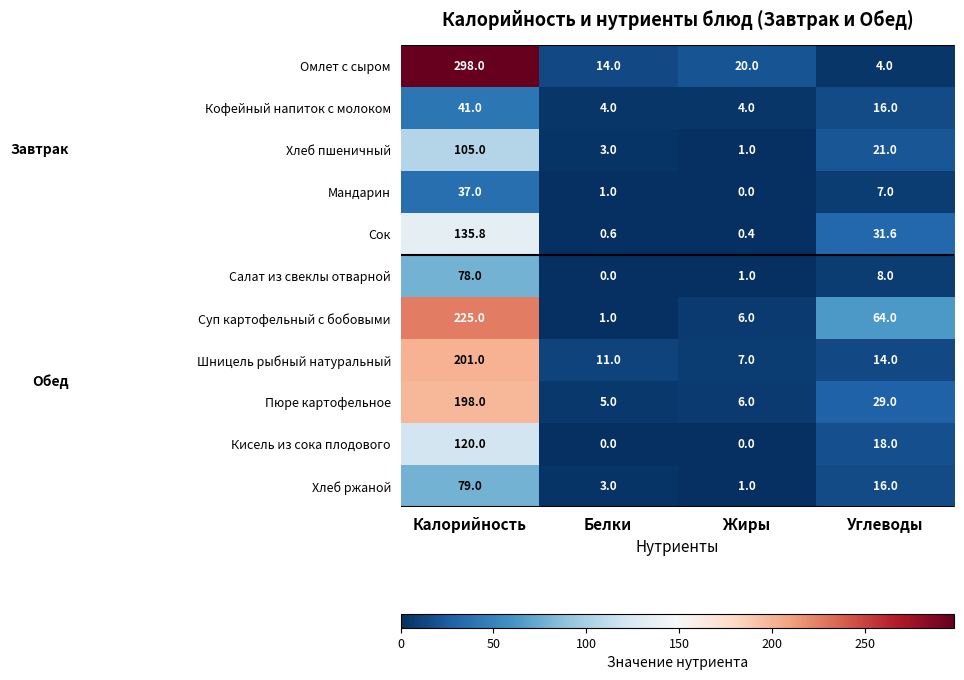

What is the sum of all Салат из свеклы отварной values?

87.0